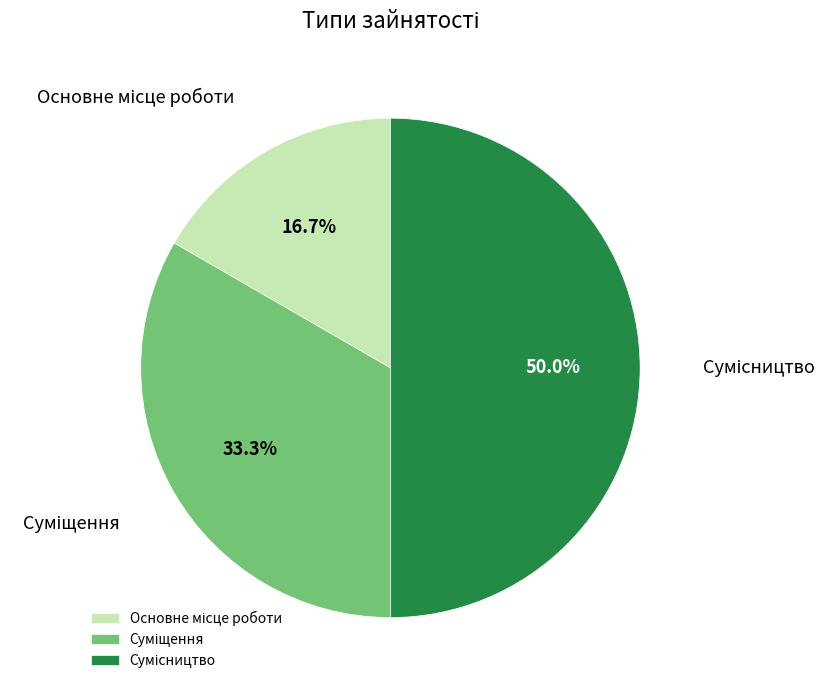

Which category has the biggest portion of the pie?

Сумісництво